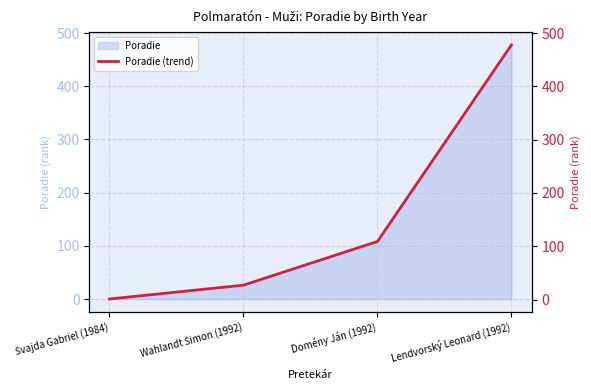

Reading right to left, list all the values displayed in this chart.

Lendvorský Leonard (1992)=478	Domény Ján (1992)=109	Wahlandt Šimon (1992)=27	Švajda Gabriel (1984)=1